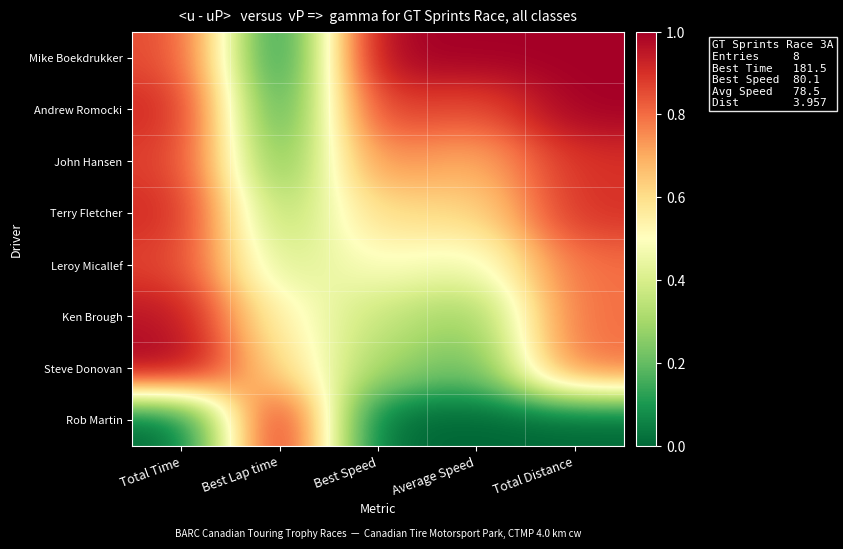

Reading left to right, what are all the values shown in this chart?

Mike Boekdrukker: Total Time=0.9	Best Lap time=0.0	Best Speed=1.0	Average Speed=1.0	Total Distance=1.0
Andrew Romocki: Total Time=0.9	Best Lap time=0.1	Best Speed=0.9	Average Speed=0.8	Total Distance=1.0
John Hansen: Total Time=0.9	Best Lap time=0.2	Best Speed=0.8	Average Speed=0.7	Total Distance=0.9
Terry Fletcher: Total Time=0.9	Best Lap time=0.3	Best Speed=0.6	Average Speed=0.6	Total Distance=0.9
Leroy Micallef: Total Time=0.9	Best Lap time=0.4	Best Speed=0.5	Average Speed=0.5	Total Distance=0.8
Ken Brough: Total Time=1.0	Best Lap time=0.5	Best Speed=0.4	Average Speed=0.3	Total Distance=0.8
Steve Donovan: Total Time=1.0	Best Lap time=0.6	Best Speed=0.3	Average Speed=0.2	Total Distance=0.8
Rob Martin: Total Time=0.0	Best Lap time=1.0	Best Speed=0.0	Average Speed=0.0	Total Distance=0.0